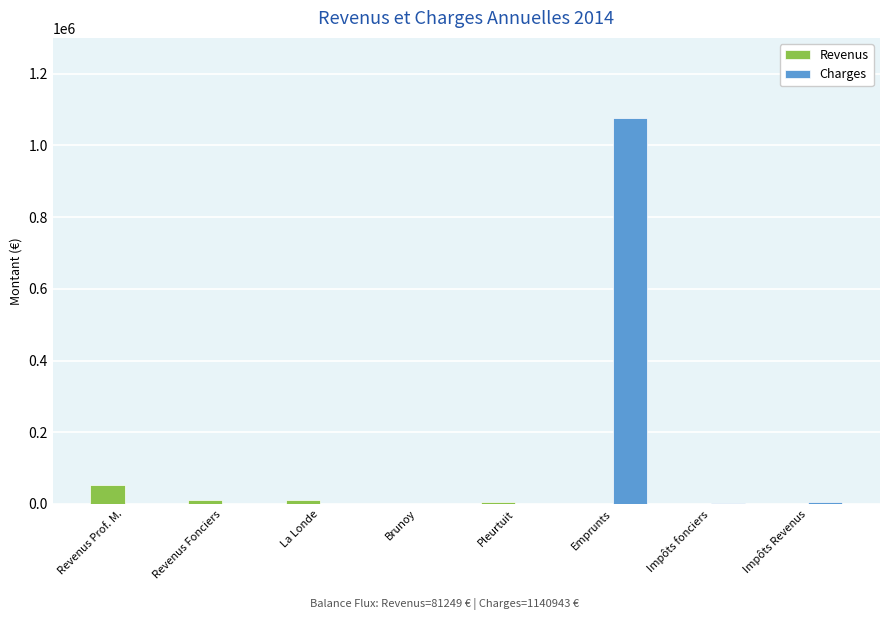

Count the number of categories in the chart.

8